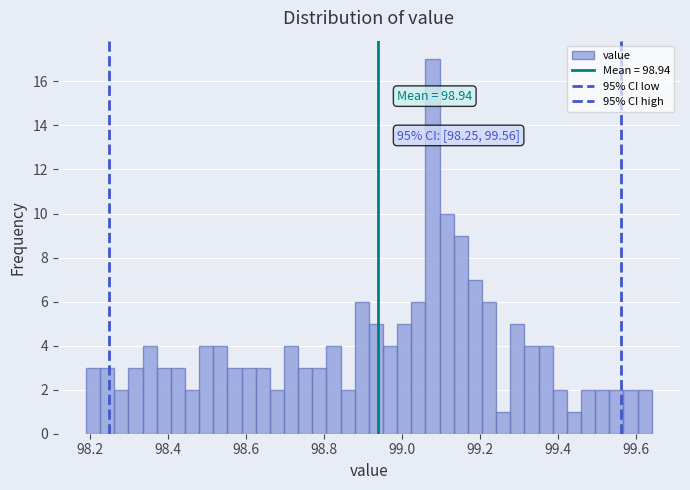

Around what value on the x-axis is the tallest bar? Give the approximate position of its centre, as read against the axis.

99.08